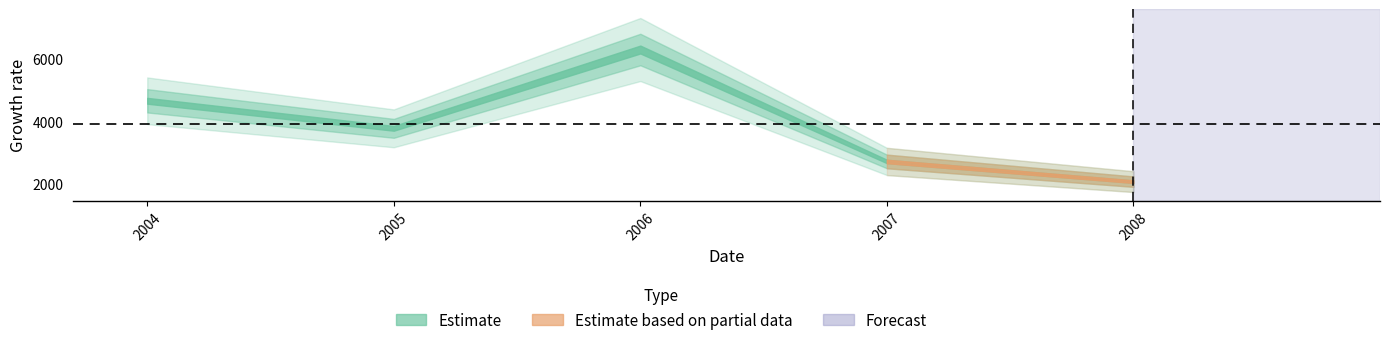

Rank the categories by value from highest to lowest.

2006, 2004, 2005, 2007, 2008